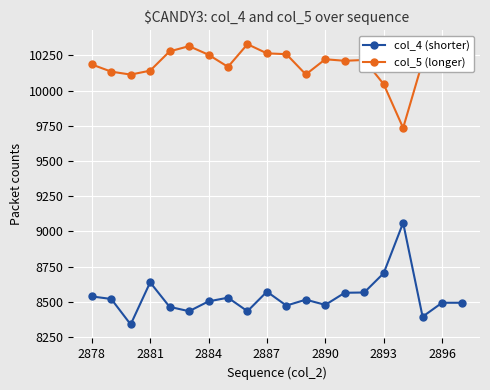

In col_5 (longer), how many points are higher than both neighbors (excluding endpoints)?

5